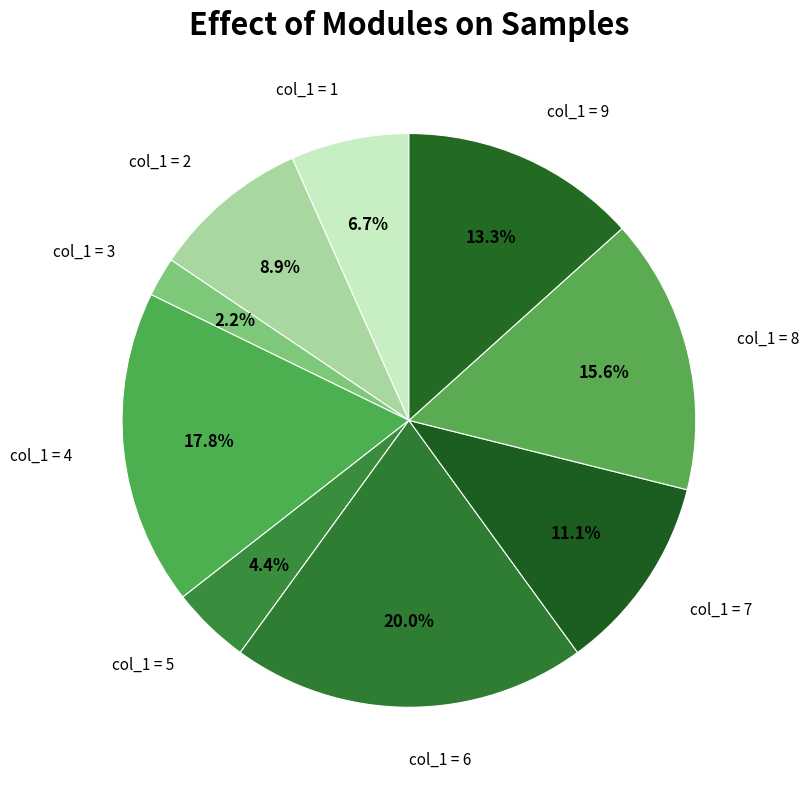

Which slice is the smallest?

col_1 = 3